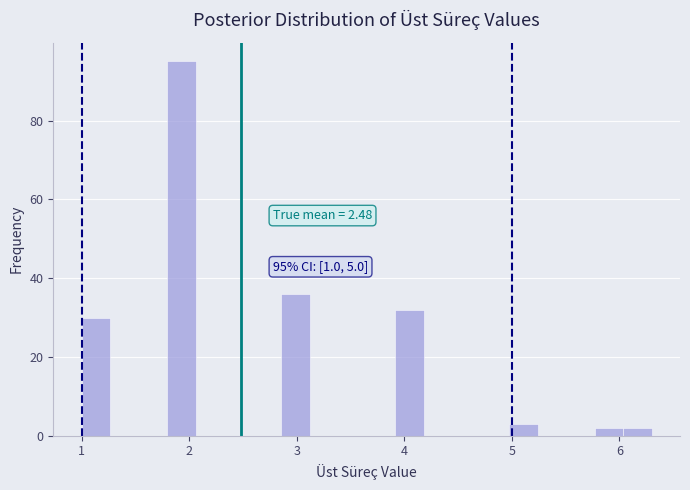

Read against the x-axis, roughly where is the centre of the tallest bar?

1.9